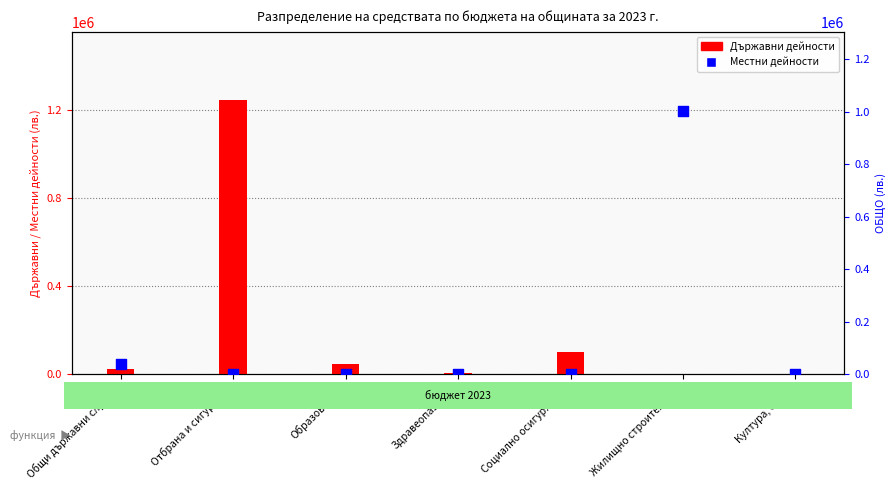

Is the value of Местни дейности at Социално осигуряване greater than the value of Държавни дейности at Образование?

No